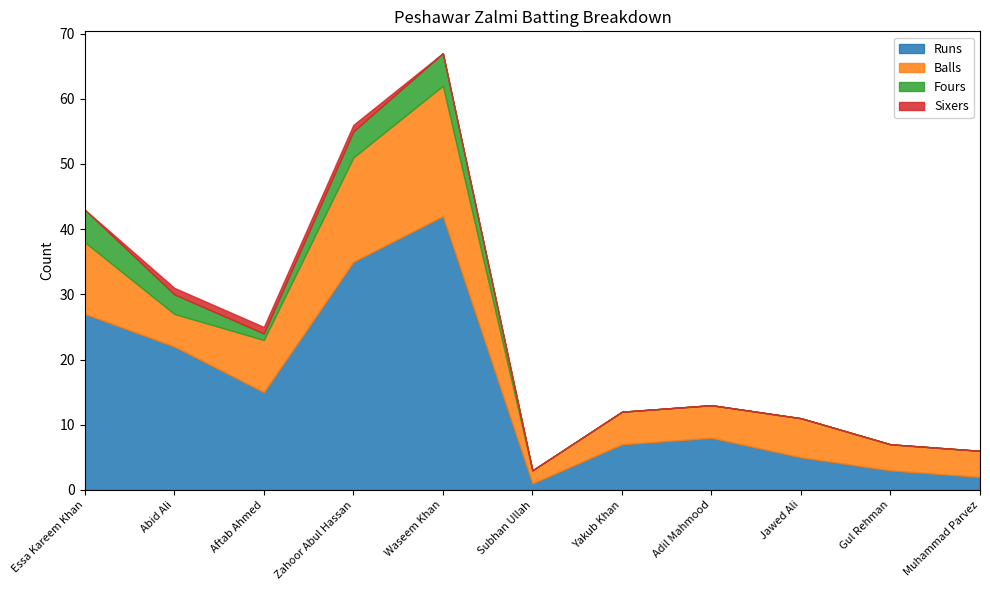

Where is Balls nearest to the value 11?

Essa Kareem Khan